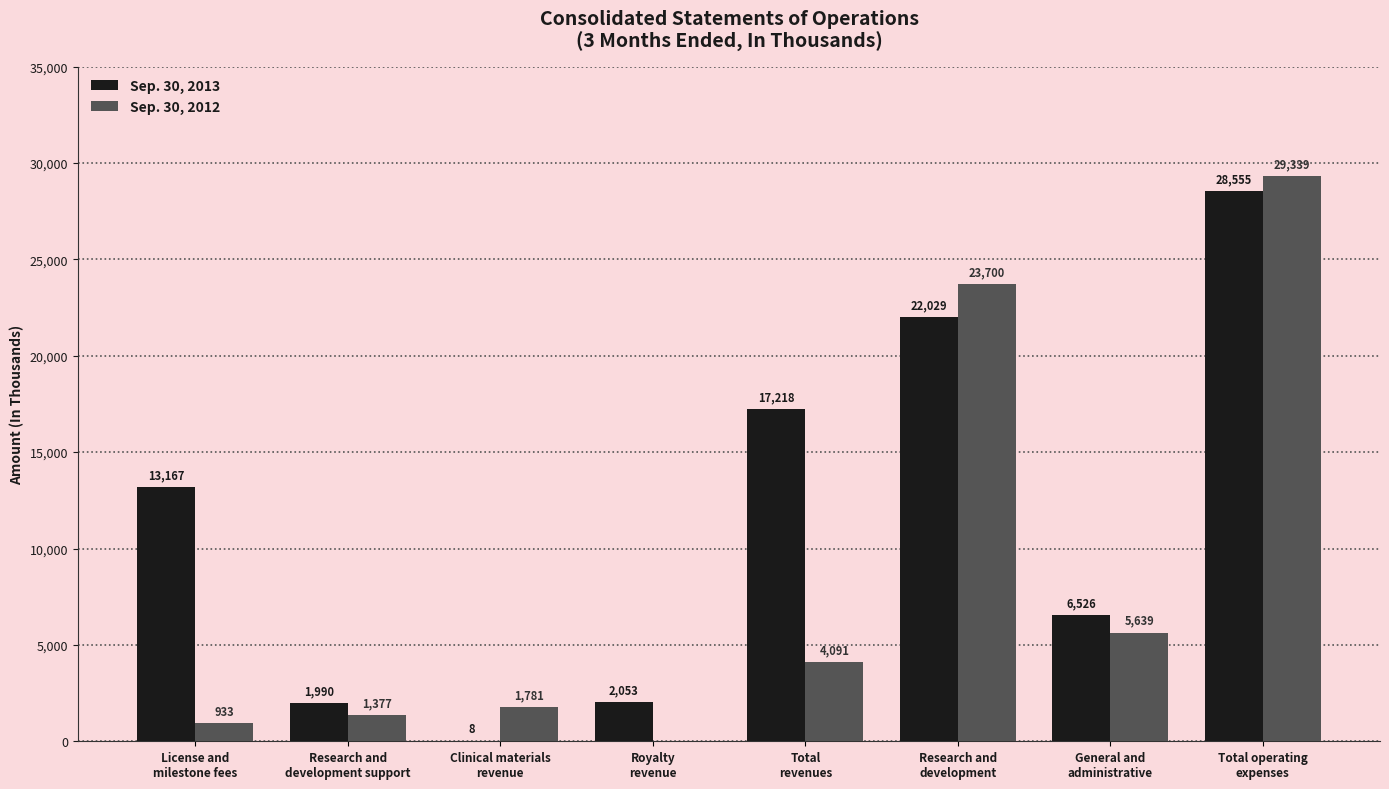

What is the spread (max minus min) of values at General and
administrative?

887